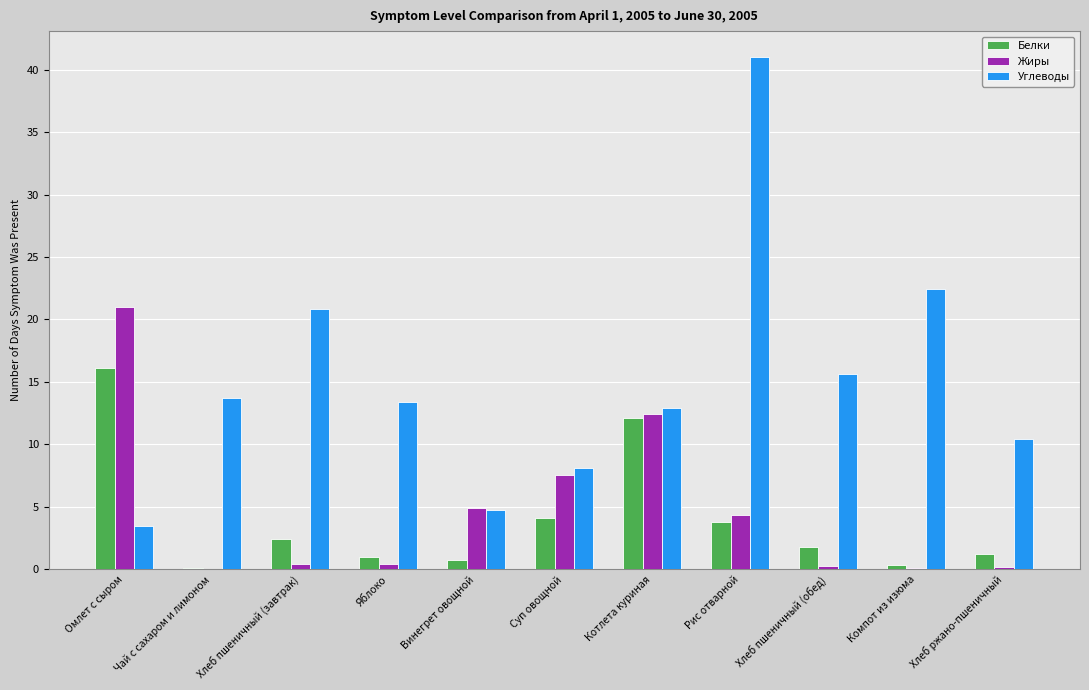

The value of Углеводы at Хлеб ржано-пшеничный is 10.4. True or false?

True